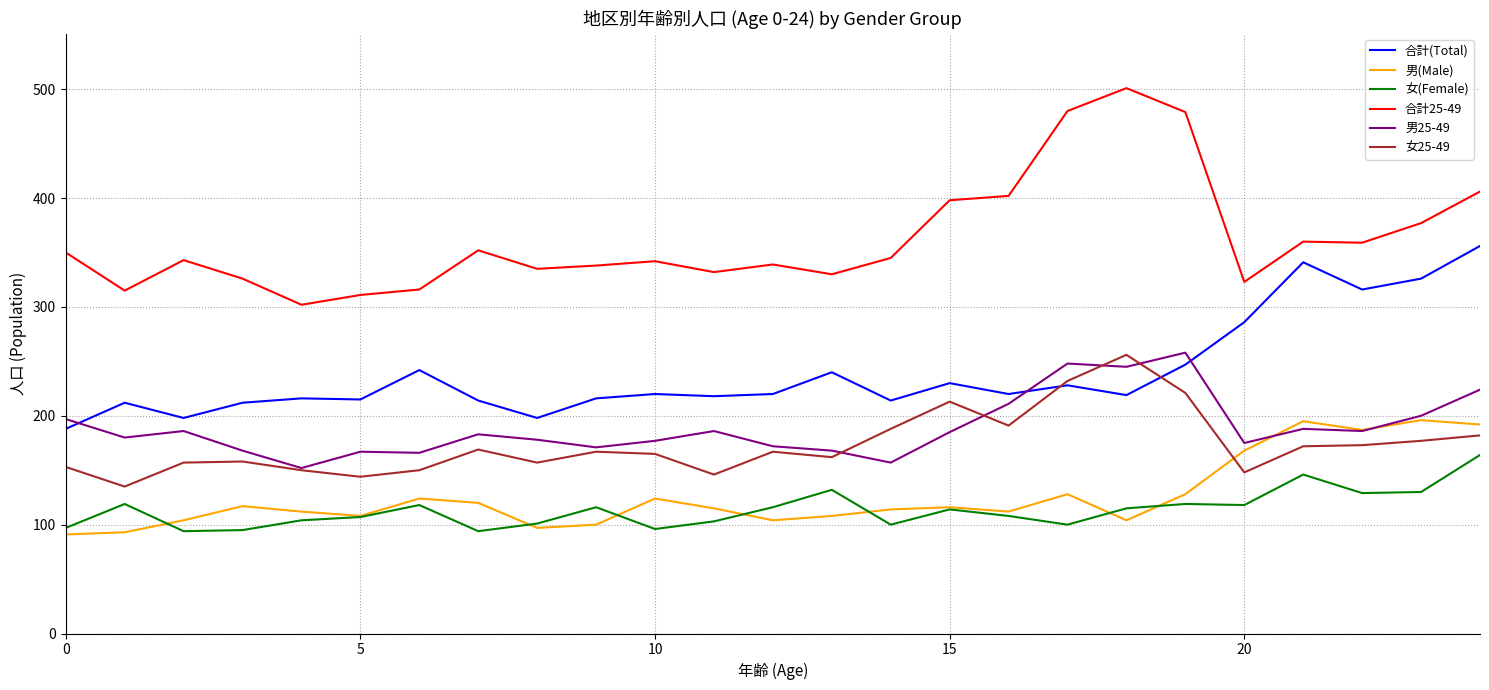

What is the difference between the maximum and second lowest values in the 男(Male) series?

103